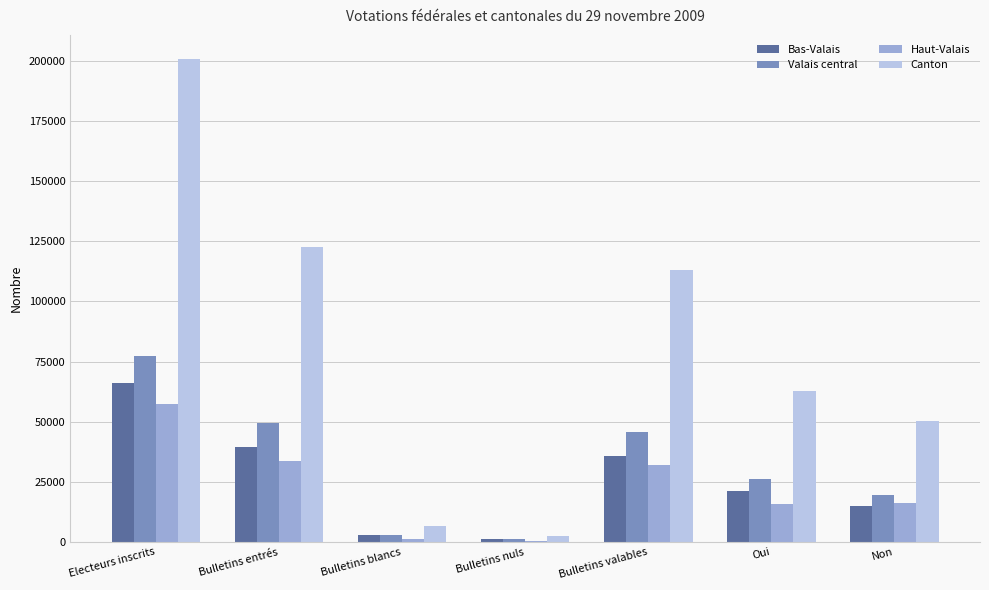

Count the number of data series in this chart.

4